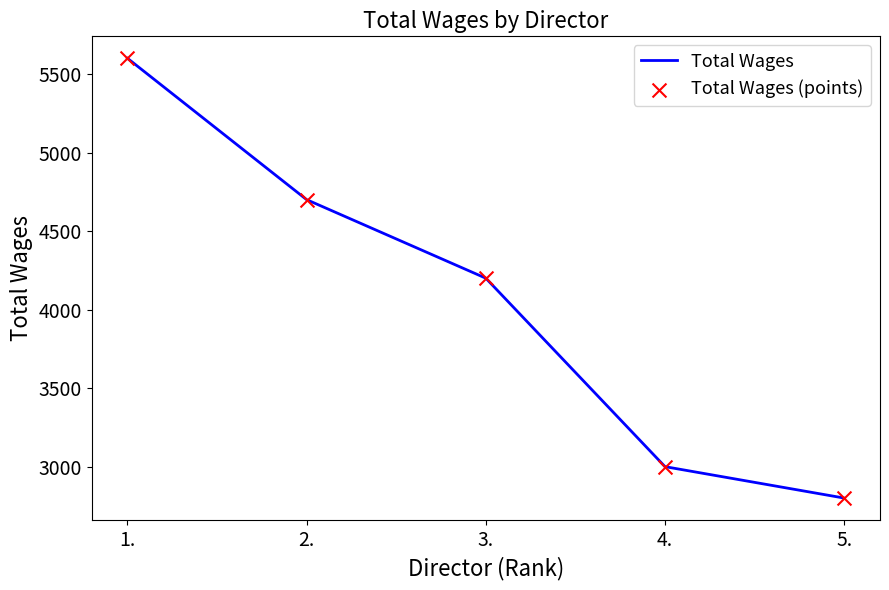

Is it true that the value at 2. is 3074?

False